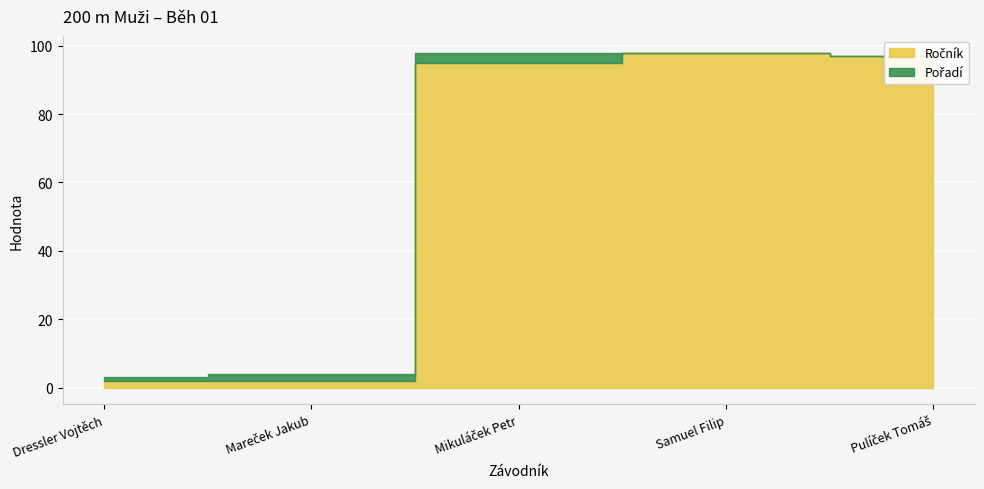

How many series are shown in this chart?

2